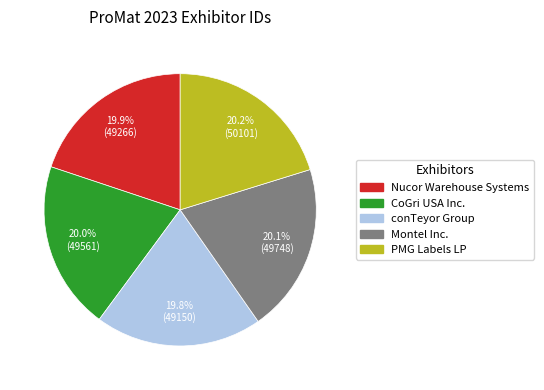

What is the ratio of the value at Nucor Warehouse Systems to the value at CoGri USA Inc.?

1.0